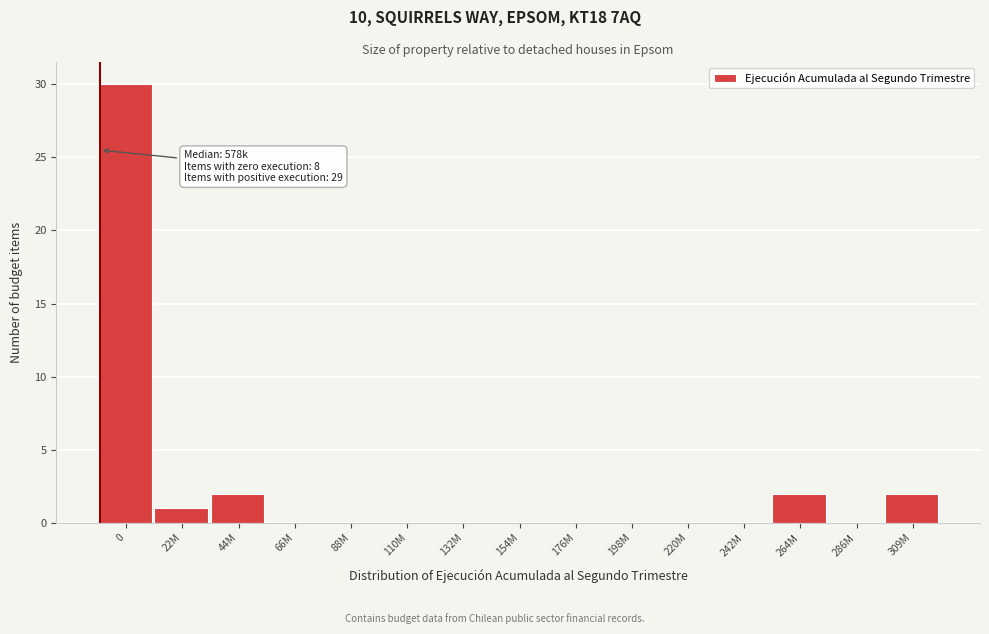

Reading left to right, what are all the values shown in this chart?

0=30	22M=1	44M=2	66M=0	88M=0	110M=0	132M=0	154M=0	176M=0	198M=0	220M=0	242M=0	264M=2	286M=0	309M=2